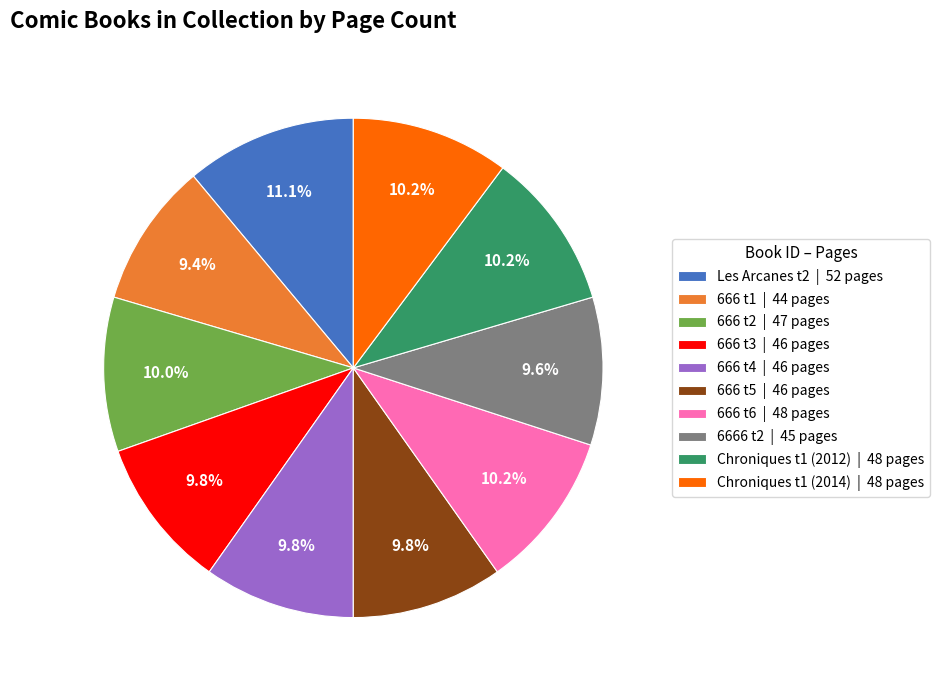

Which category has the biggest portion of the pie?

Les Arcanes t2 | 52 pages